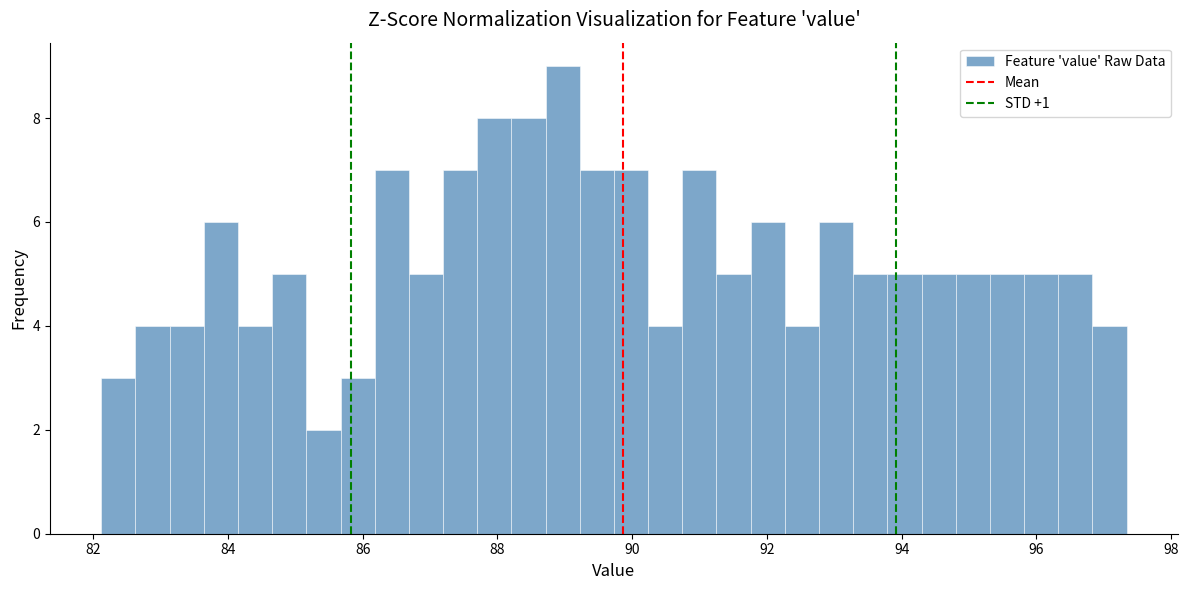

Read against the x-axis, roughly where is the centre of the tallest bar?

89.0